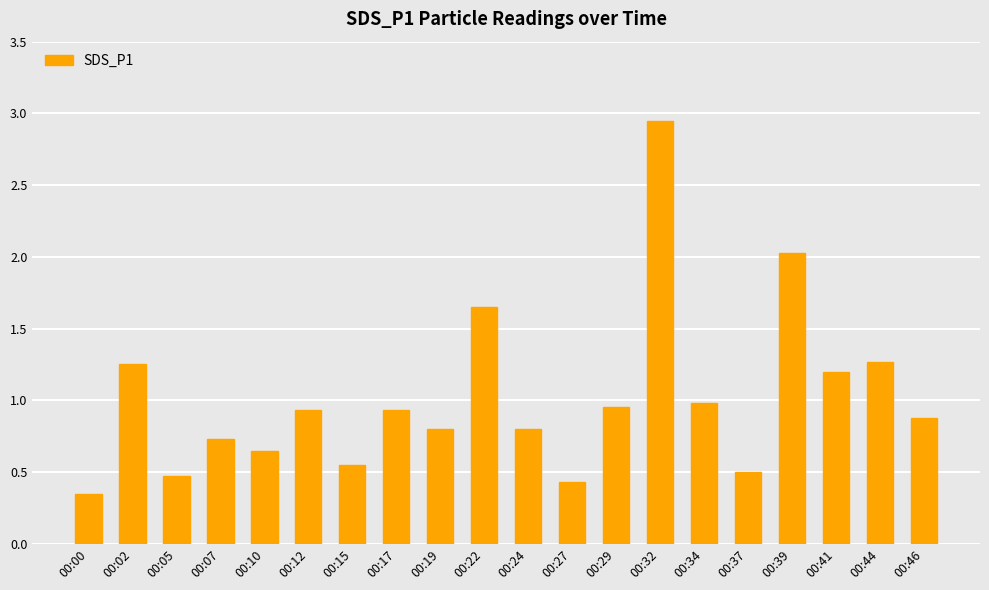

What is the average value?

1.0